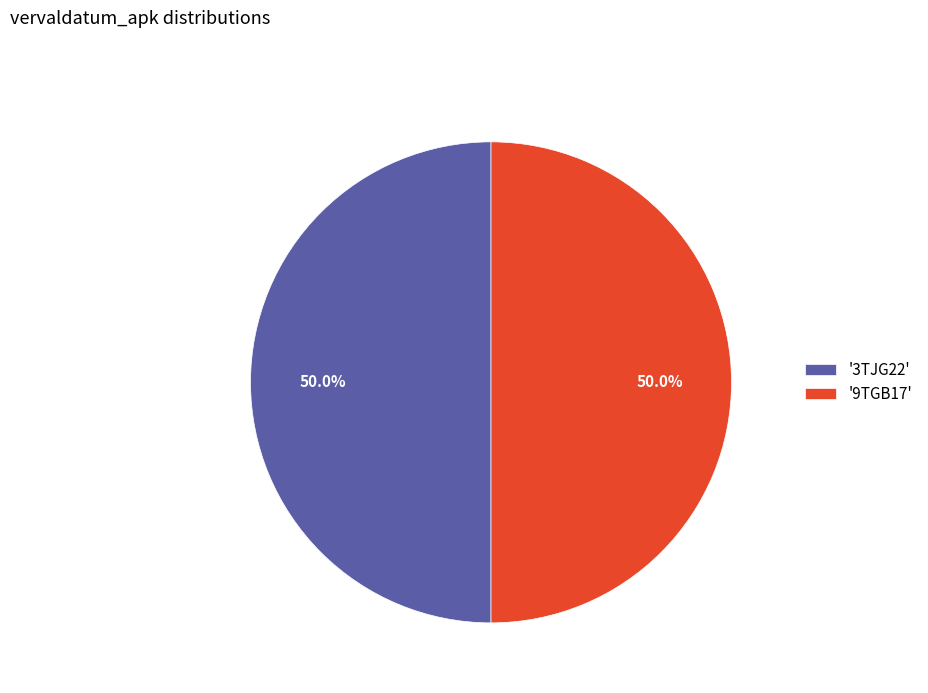

What is the ratio of the value at '9TGB17' to the value at '3TJG22'?

1.0